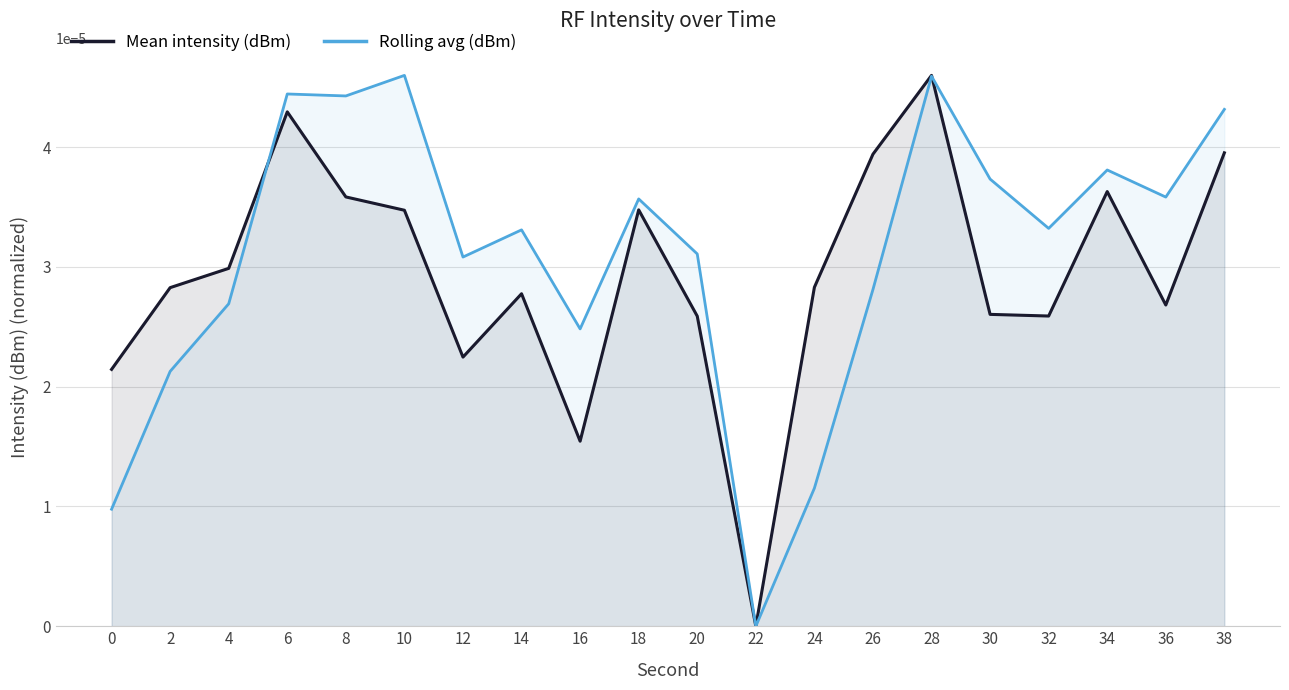

True or false: Mean intensity (dBm) has more than 0 points higher than both neighbors.

True